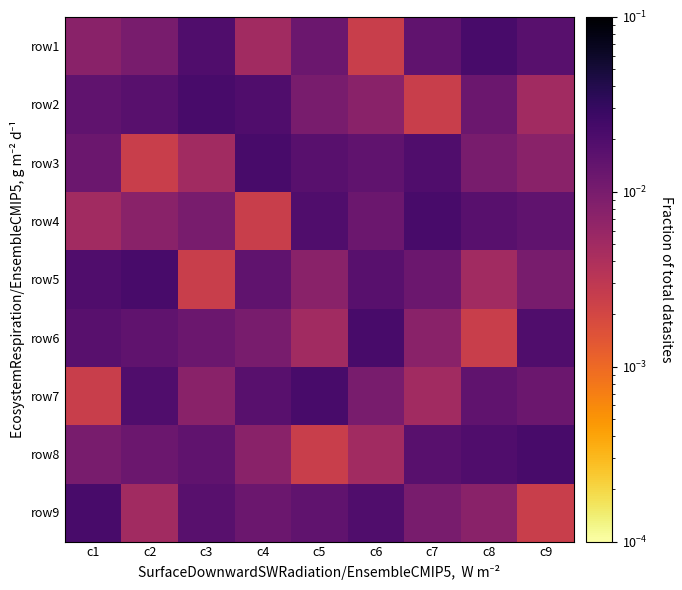

Reading left to right, what are all the values shown in this chart?

row1: c1=0.0	c2=0.0	c3=0.0	c4=0.0	c5=0.0	c6=0.0	c7=0.0	c8=0.0	c9=0.0
row2: c1=0.0	c2=0.0	c3=0.0	c4=0.0	c5=0.0	c6=0.0	c7=0.0	c8=0.0	c9=0.0
row3: c1=0.0	c2=0.0	c3=0.0	c4=0.0	c5=0.0	c6=0.0	c7=0.0	c8=0.0	c9=0.0
row4: c1=0.0	c2=0.0	c3=0.0	c4=0.0	c5=0.0	c6=0.0	c7=0.0	c8=0.0	c9=0.0
row5: c1=0.0	c2=0.0	c3=0.0	c4=0.0	c5=0.0	c6=0.0	c7=0.0	c8=0.0	c9=0.0
row6: c1=0.0	c2=0.0	c3=0.0	c4=0.0	c5=0.0	c6=0.0	c7=0.0	c8=0.0	c9=0.0
row7: c1=0.0	c2=0.0	c3=0.0	c4=0.0	c5=0.0	c6=0.0	c7=0.0	c8=0.0	c9=0.0
row8: c1=0.0	c2=0.0	c3=0.0	c4=0.0	c5=0.0	c6=0.0	c7=0.0	c8=0.0	c9=0.0
row9: c1=0.0	c2=0.0	c3=0.0	c4=0.0	c5=0.0	c6=0.0	c7=0.0	c8=0.0	c9=0.0